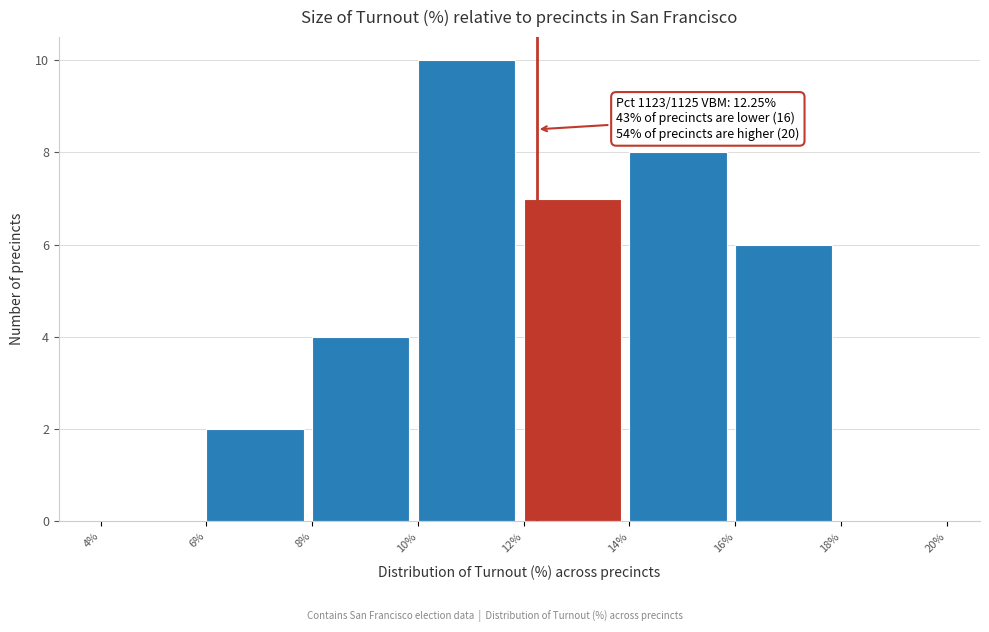

Over which range of the x-axis is the bar tallest?

10% to 12%